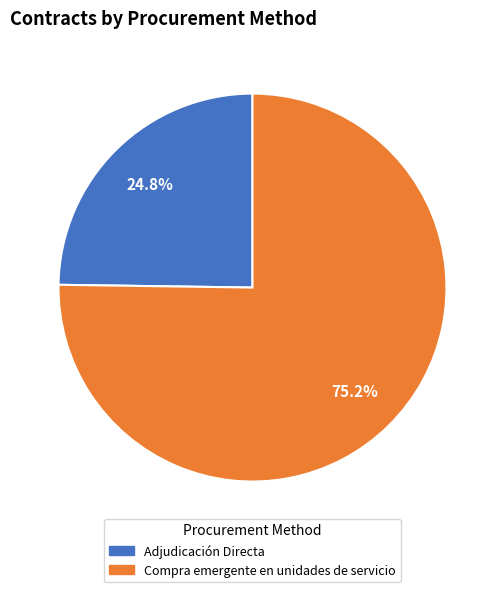

Between Adjudicación Directa and Compra emergente en unidades de servicio, which is larger?

Compra emergente en unidades de servicio